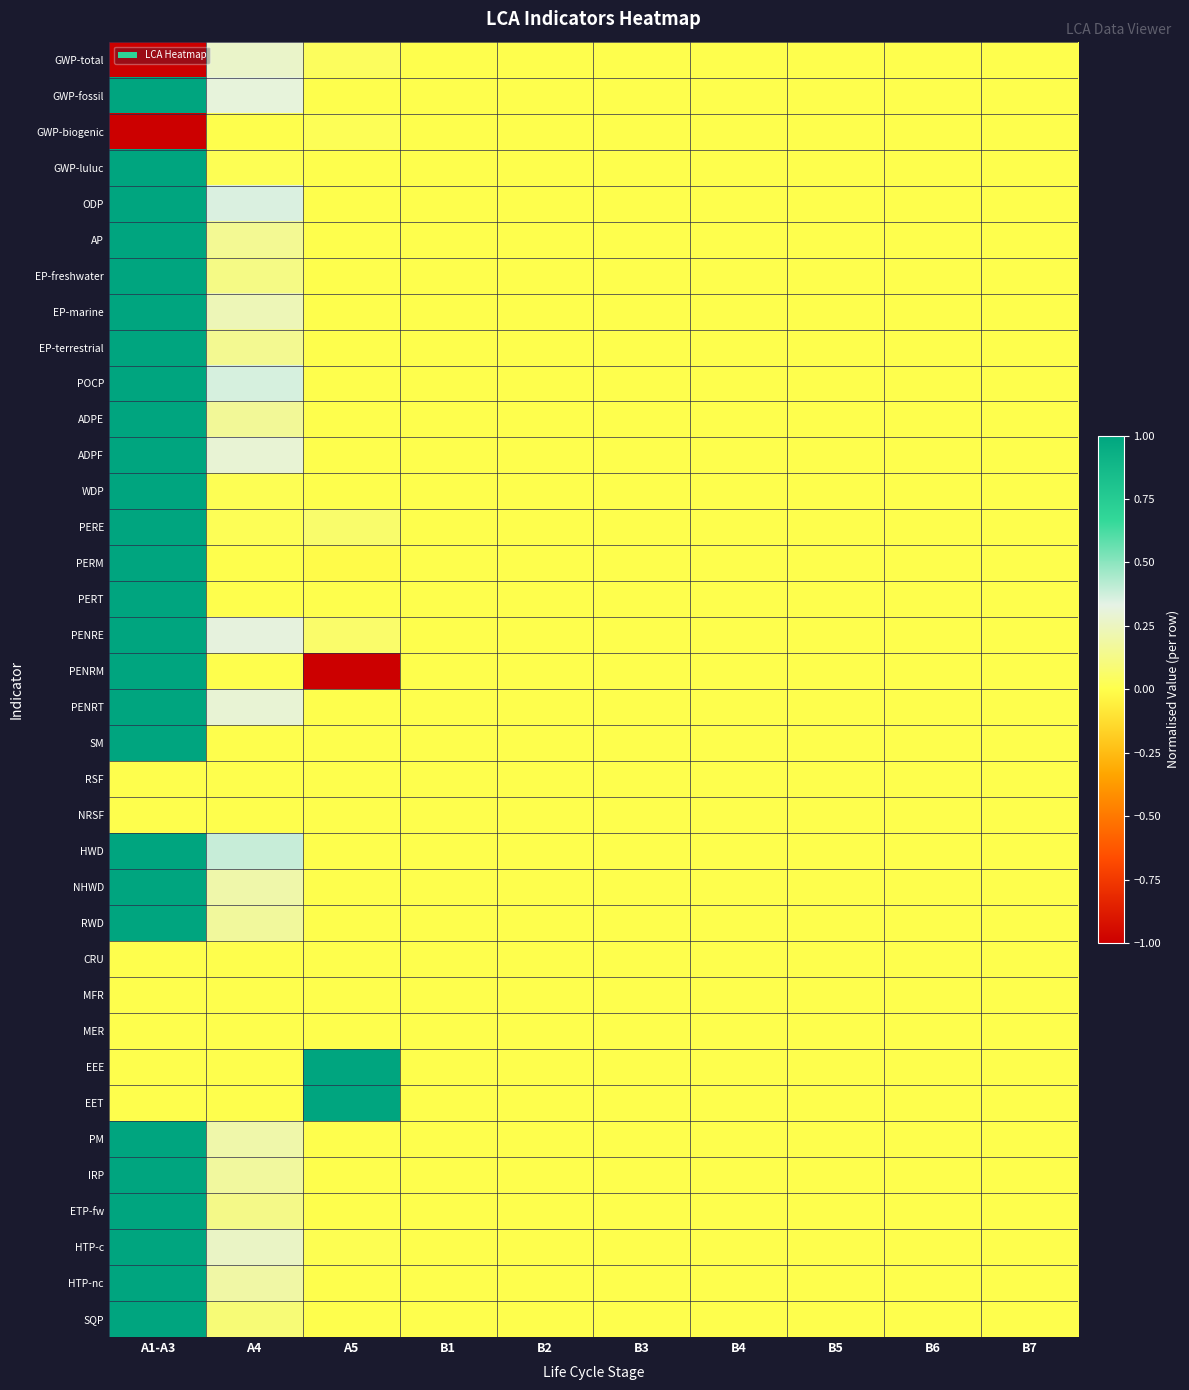

Which label corresponds to the smallest value in the chart?

A1-A3